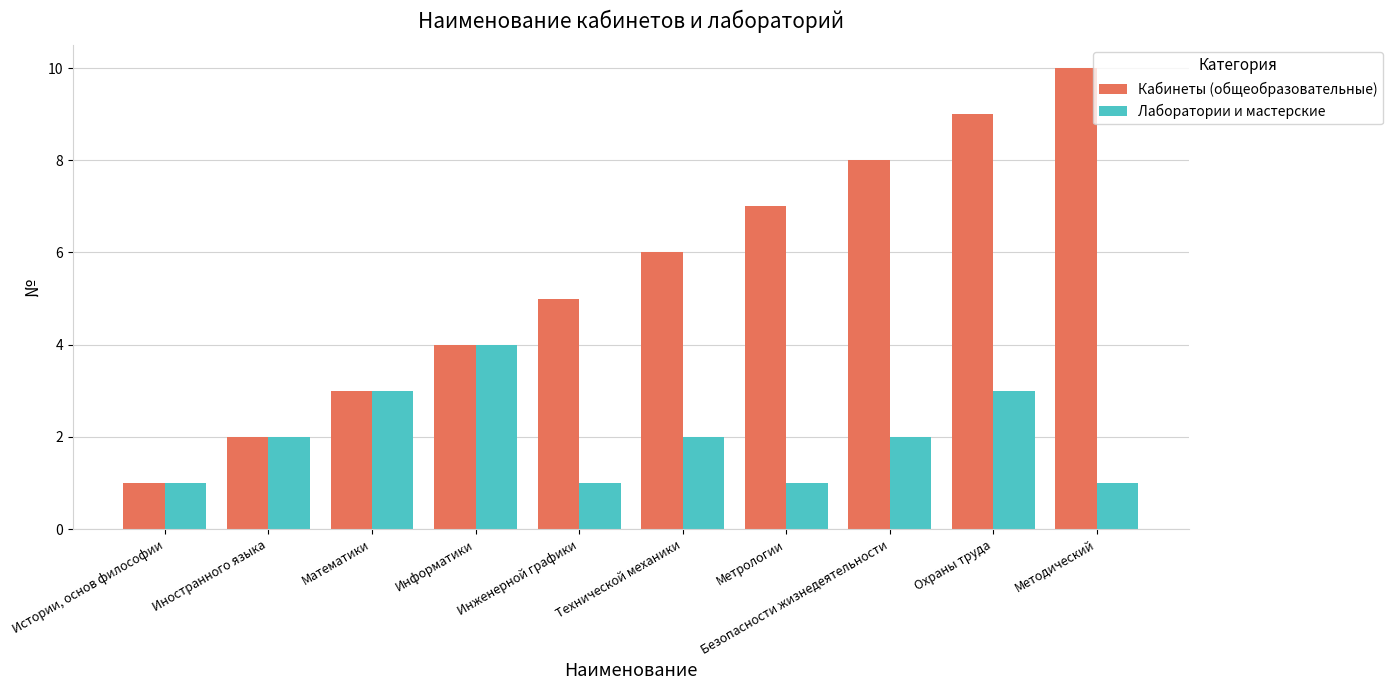

Are the bars horizontal?

No